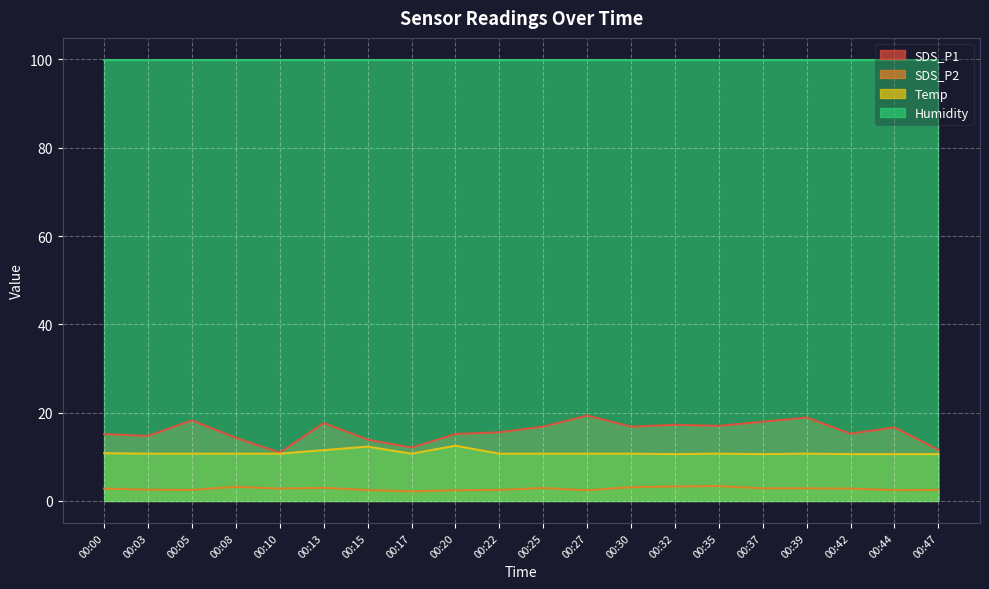

What are all the series names shown in the legend?

SDS_P1, SDS_P2, Temp, Humidity